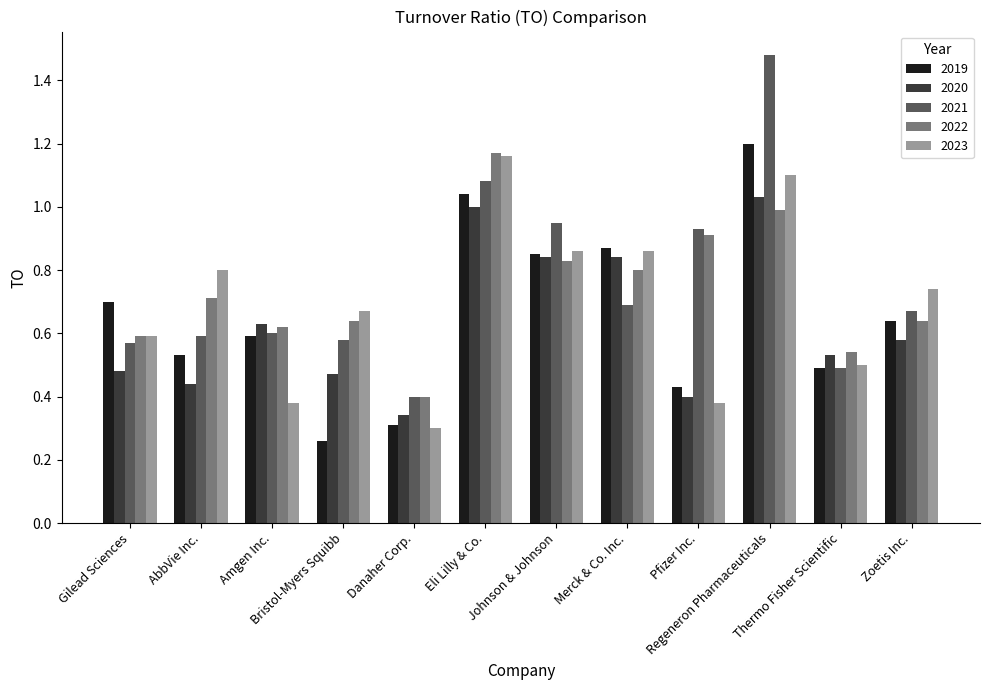

Which series has the largest range (max minus min)?

2021